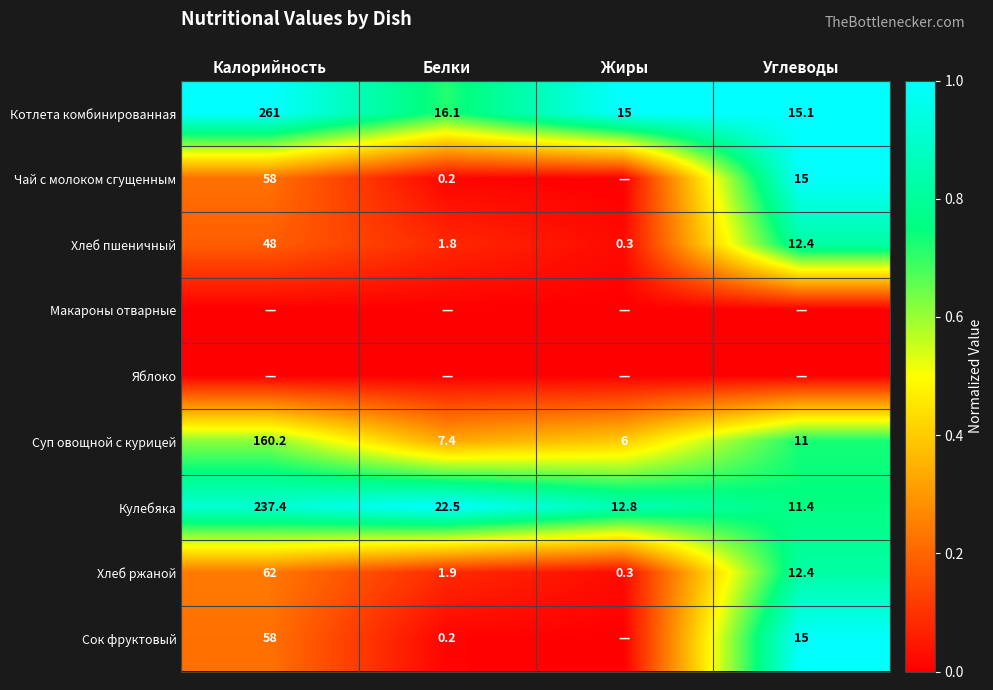

At which label is Котлета комбинированная closest to 138?

Белки